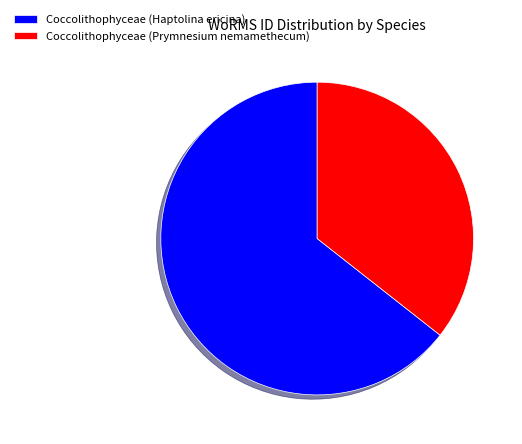

Does any single category account for the majority?

Yes